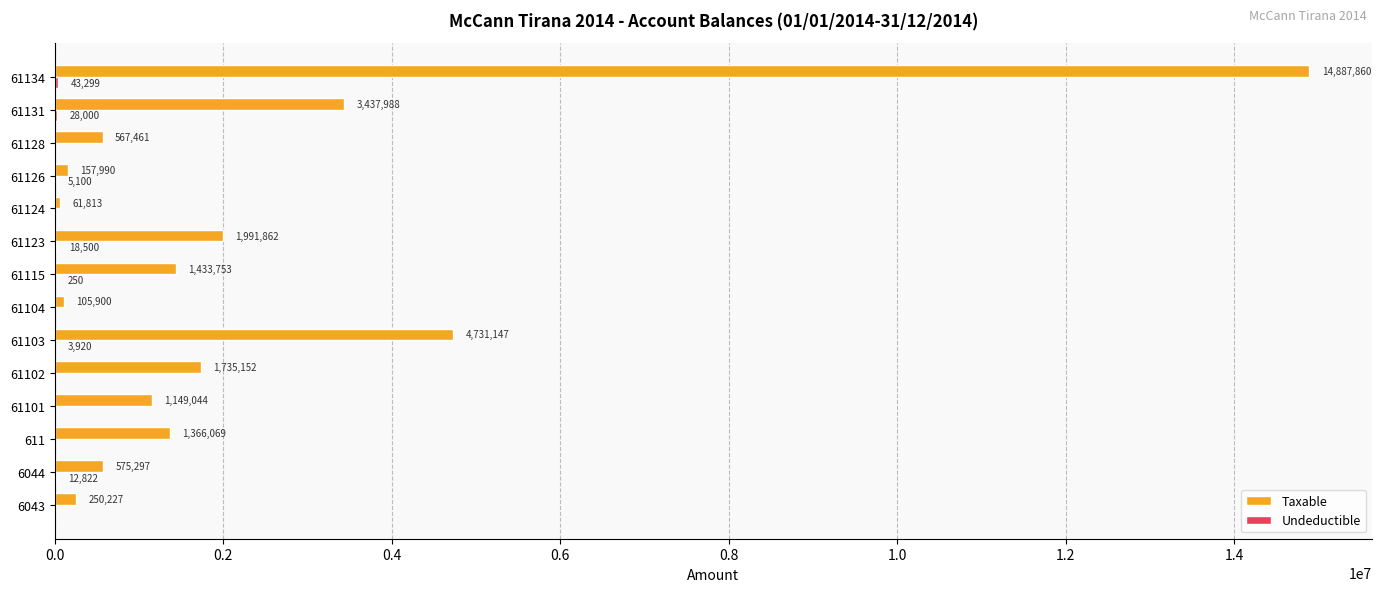

Which series has the largest total across all categories?

Taxable